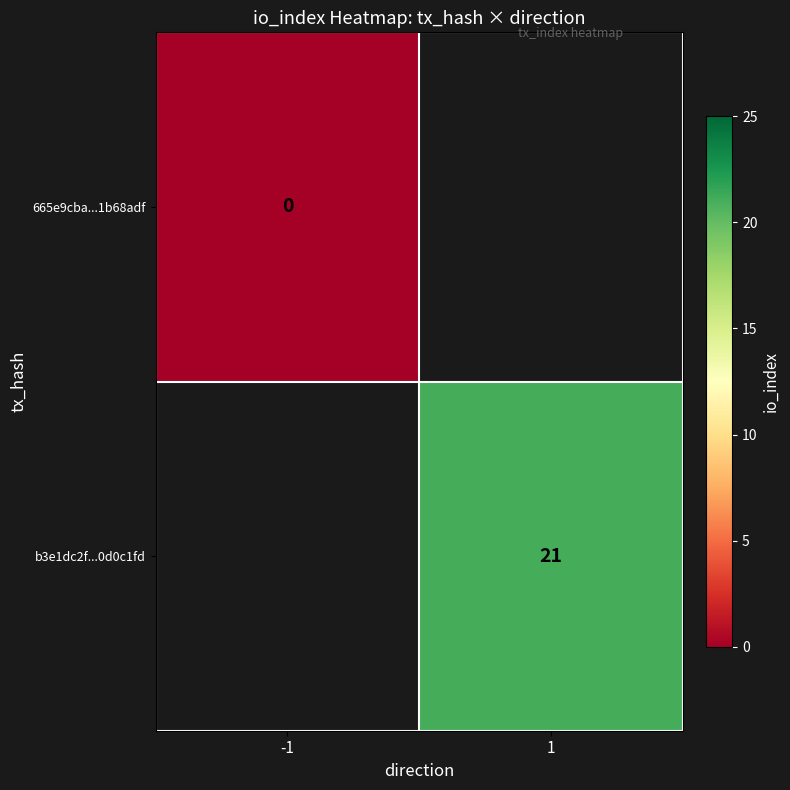

How many values in b3e1dc2f...0d0c1fd are above zero?

1